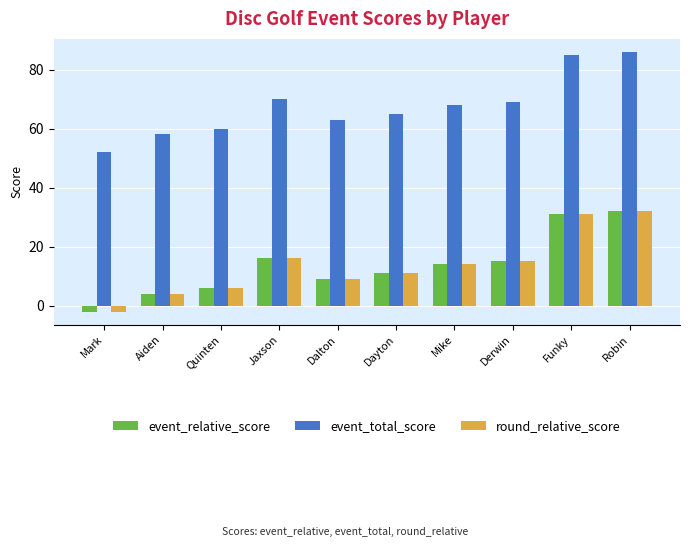

What is the label of the 9th bar from the left?

Funky